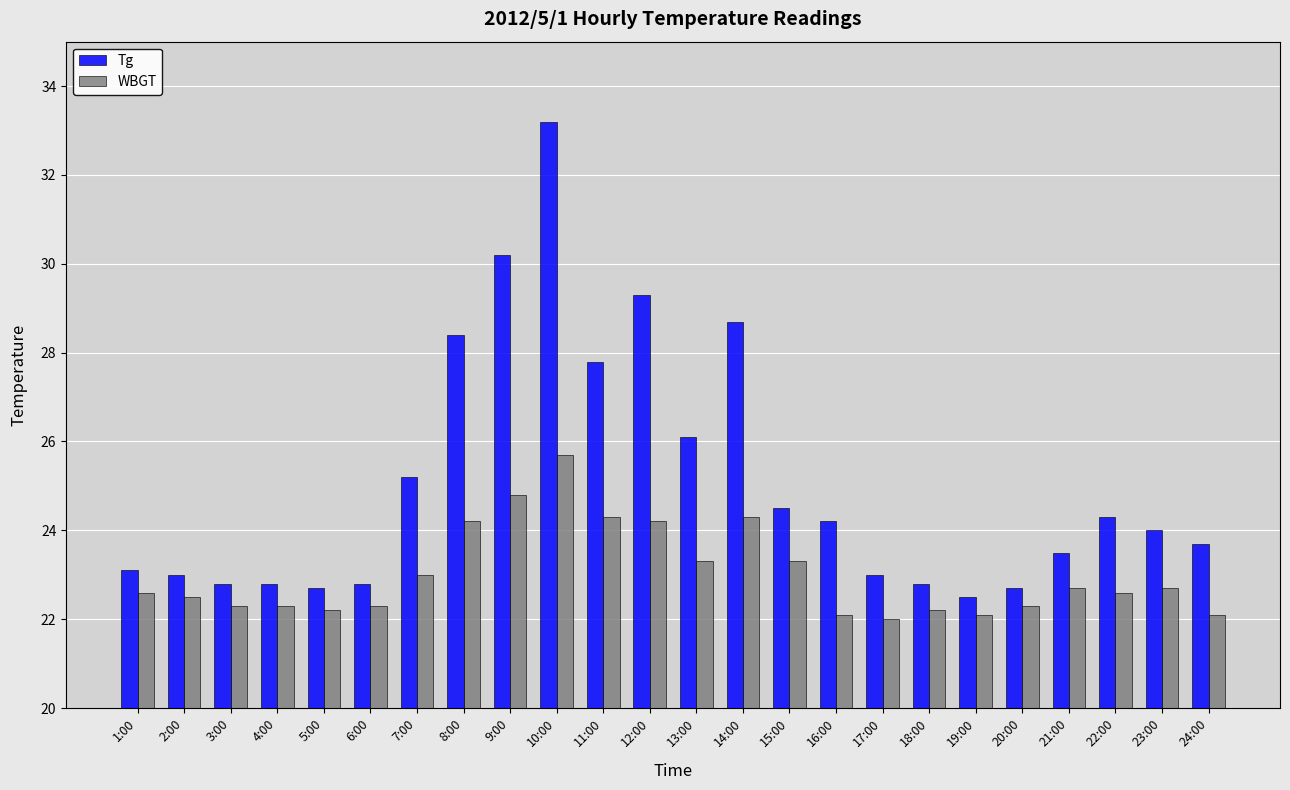

Rank the series by their maximum value, from highest to lowest.

Tg, WBGT